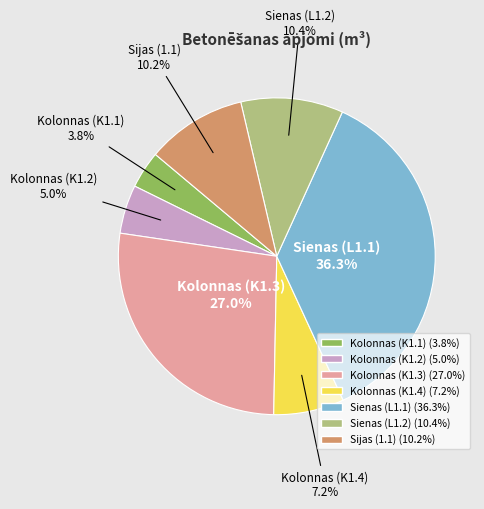

Does Sienas (L1.1) represent more than half of the total?

No